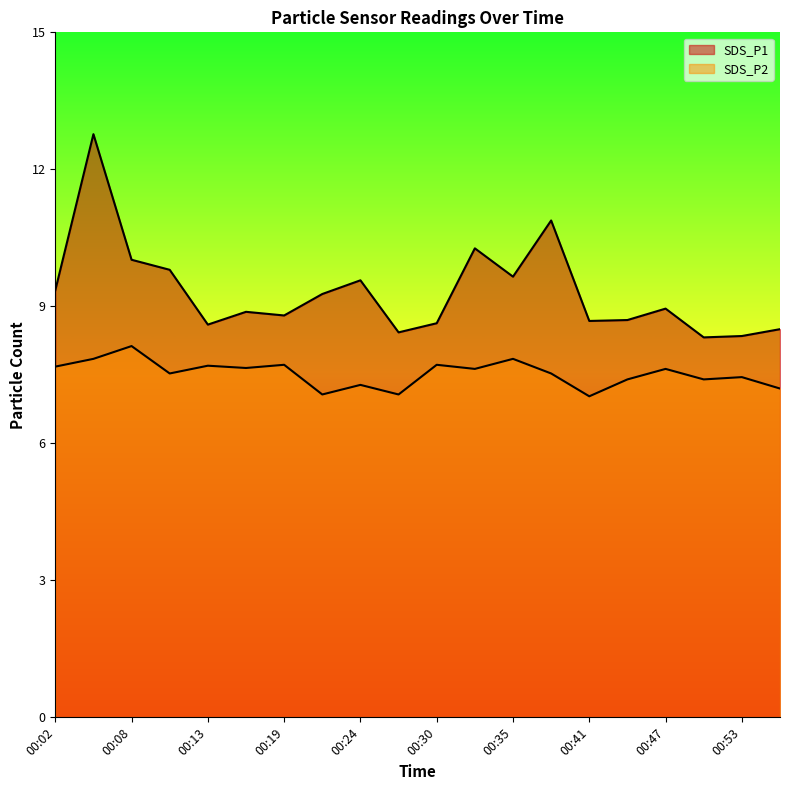

In SDS_P1, how many points are higher than both neighbors (excluding endpoints)?

6